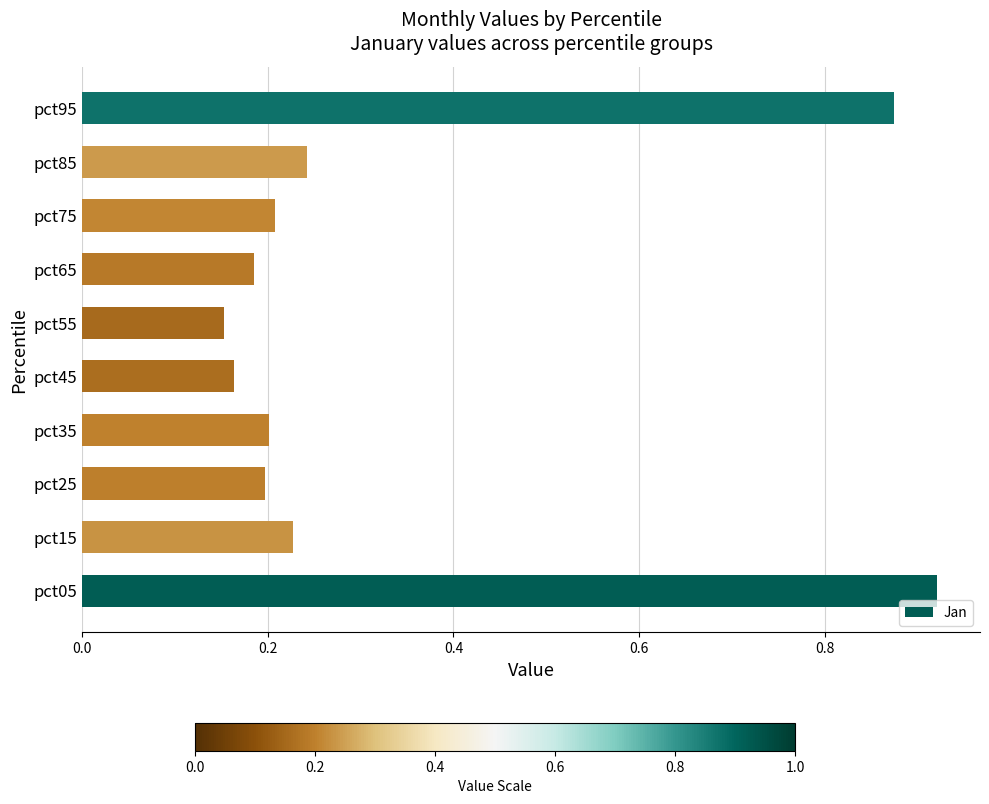

Count the values in the range 0 to 1.

10